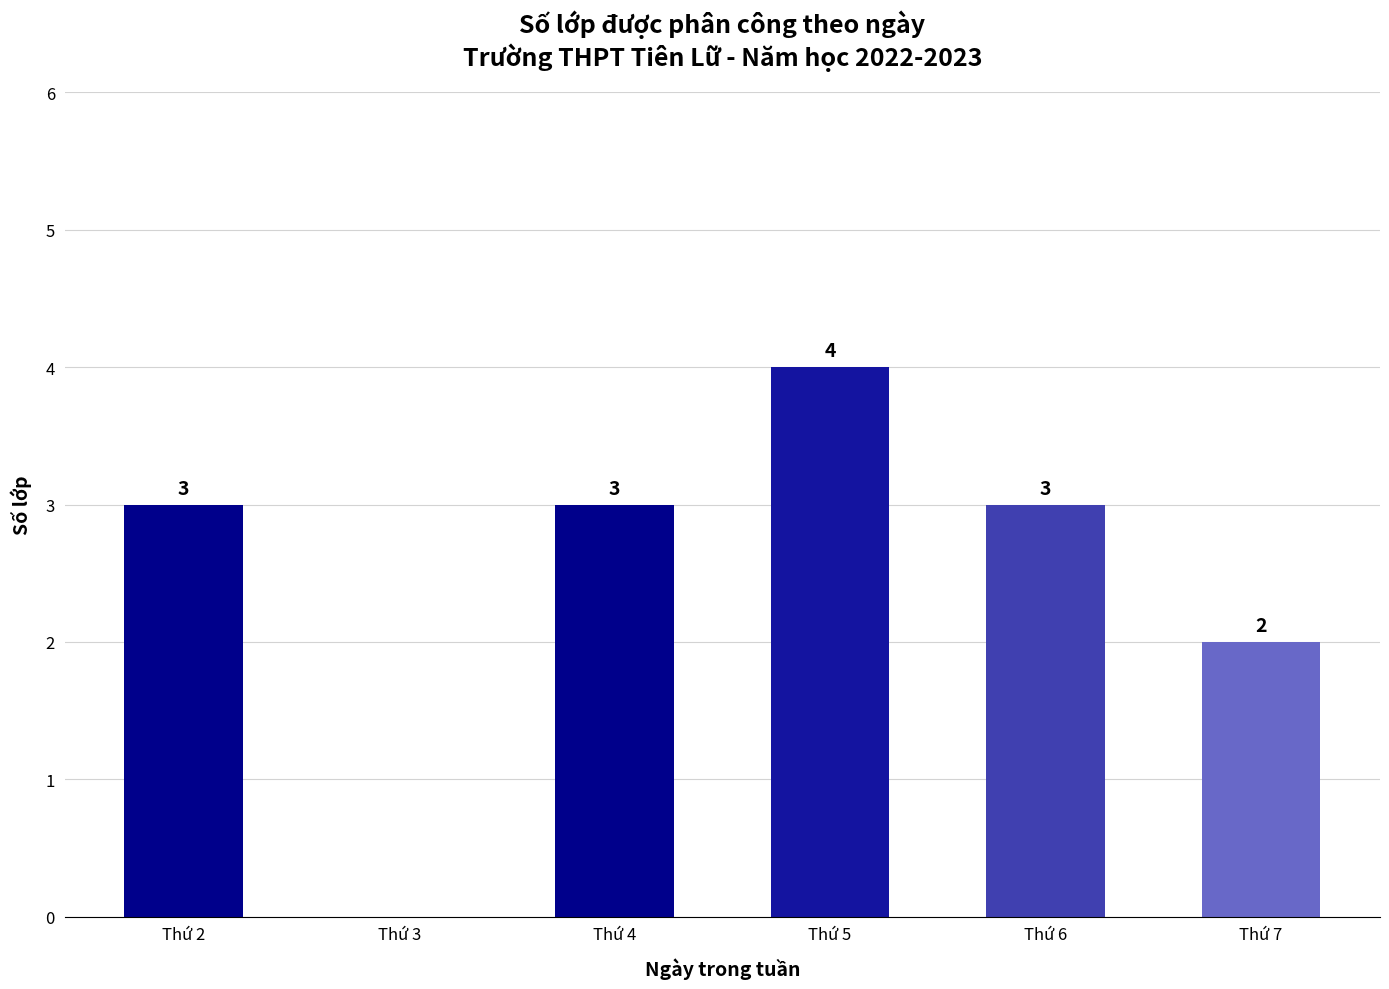

What is the sum of the values at Thứ 2 and Thứ 4?

6